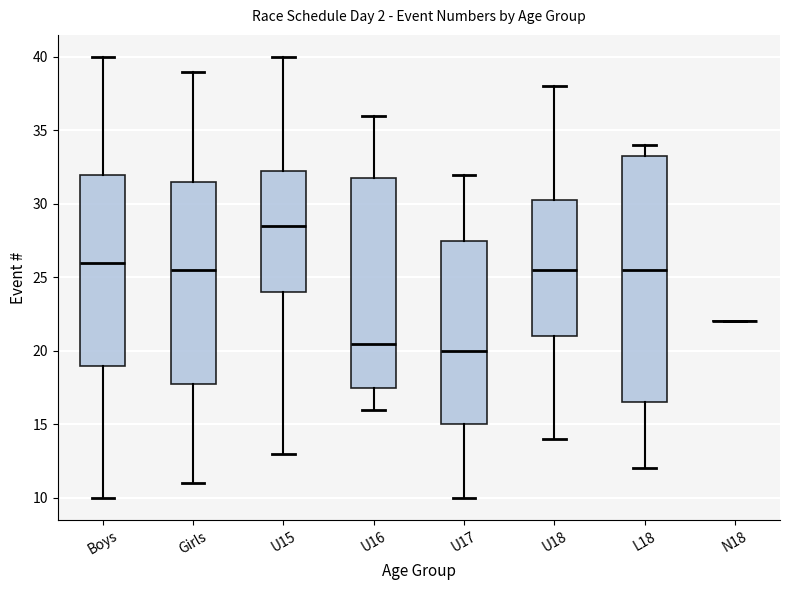

Where does the median line of the box for U16 sit on the y-axis? The values are not printed on the chart, so give them approximately, as read against the axis.

20.5